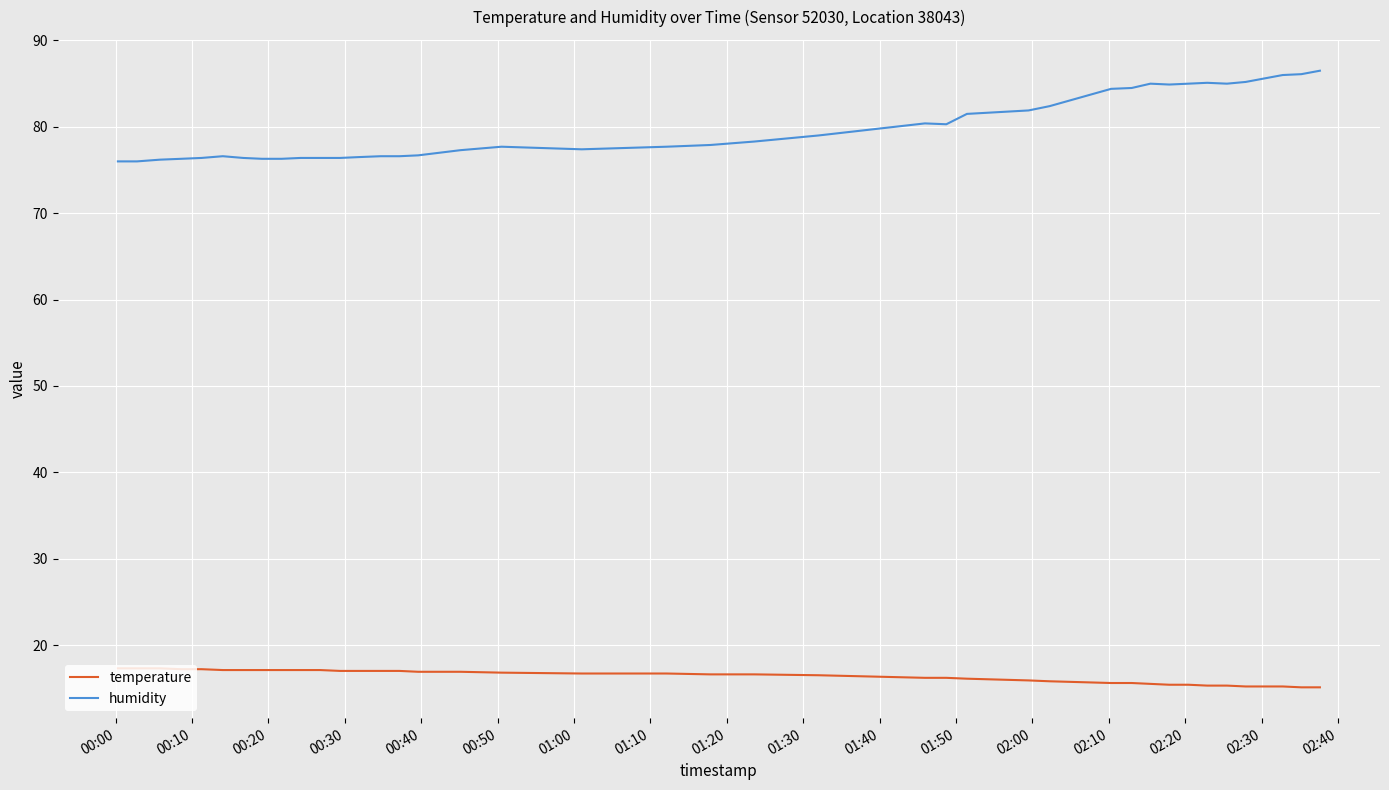

What is the greatest value displayed?

86.5